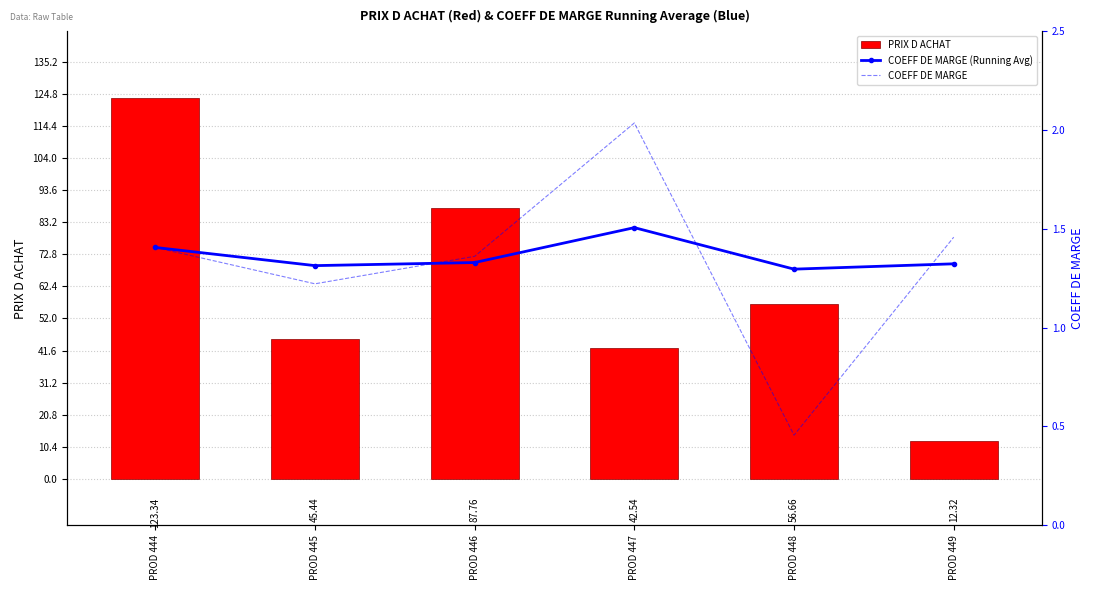

What are all the series names shown in the legend?

PRIX D ACHAT, COEFF DE MARGE (Running Avg), COEFF DE MARGE